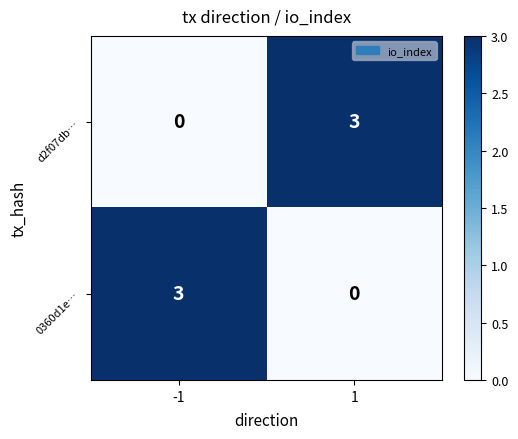

Reading left to right, transcribe all the data shown in this chart.

d2f07db…: 0	3
0360d1e…: 3	0